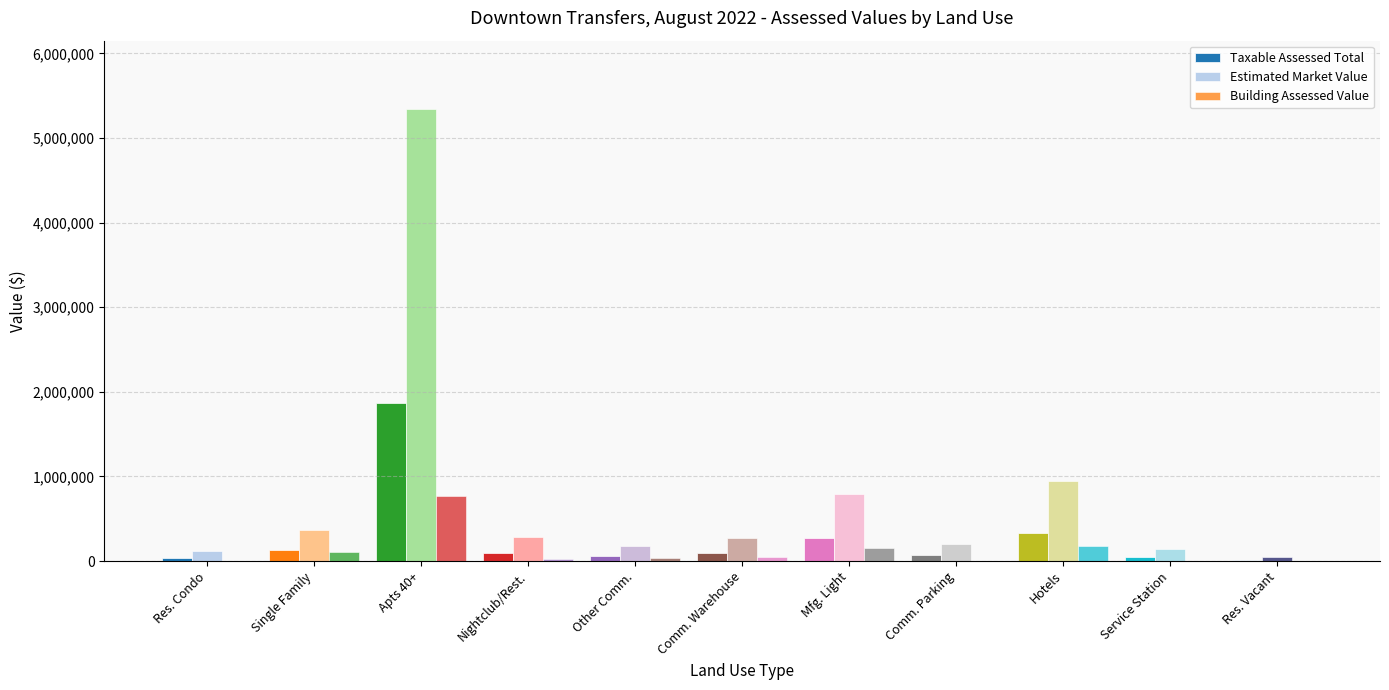

Which label corresponds to the largest value in the chart?

Apts 40+